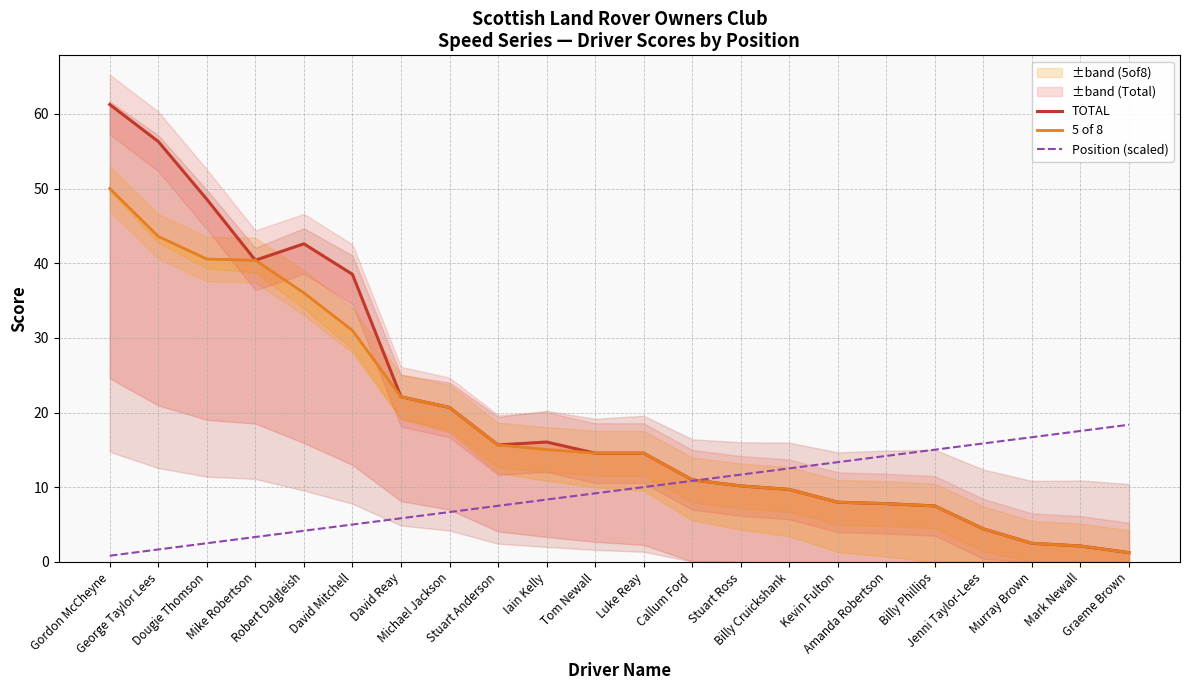

Is the value of TOTAL at Michael Jackson greater than the value of 5 of 8 at Mike Robertson?

No